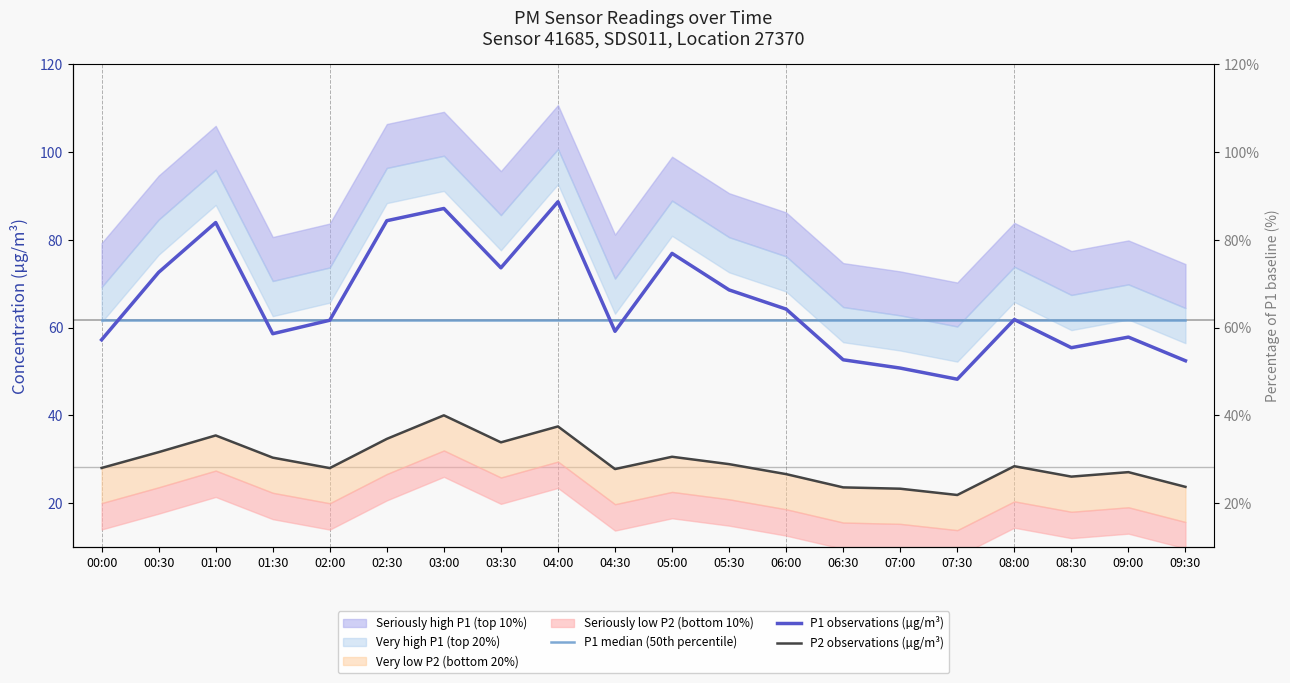

Where do P1 median (50th percentile) and P1 observations (µg/m³) first cross each other?

00:00 and 00:30